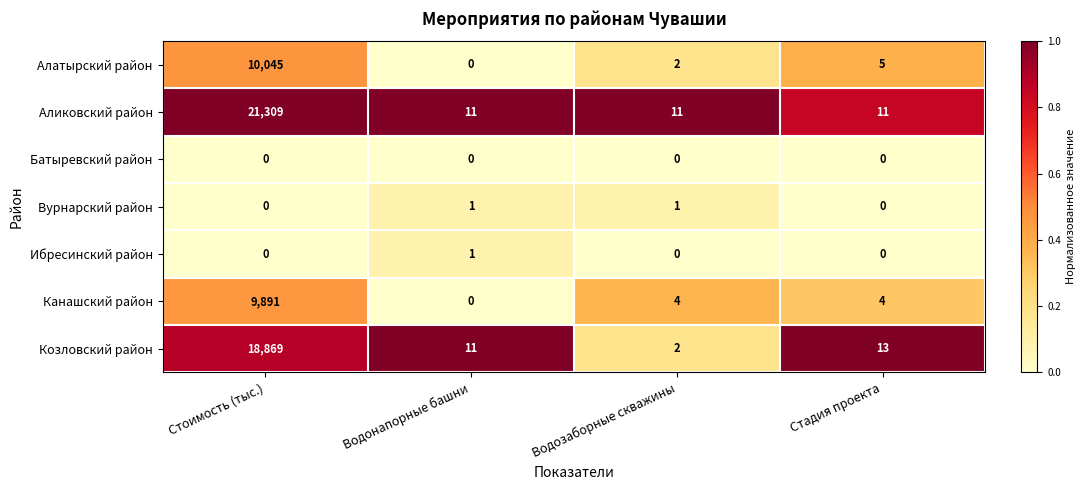

What is the greatest value displayed?

21309